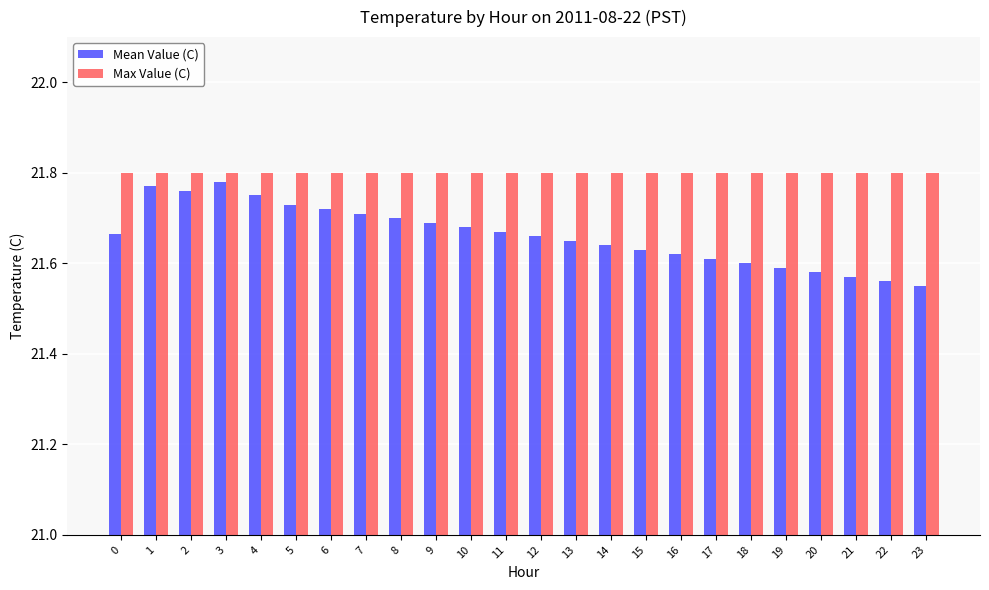

Which series has the largest range (max minus min)?

Mean Value (C)